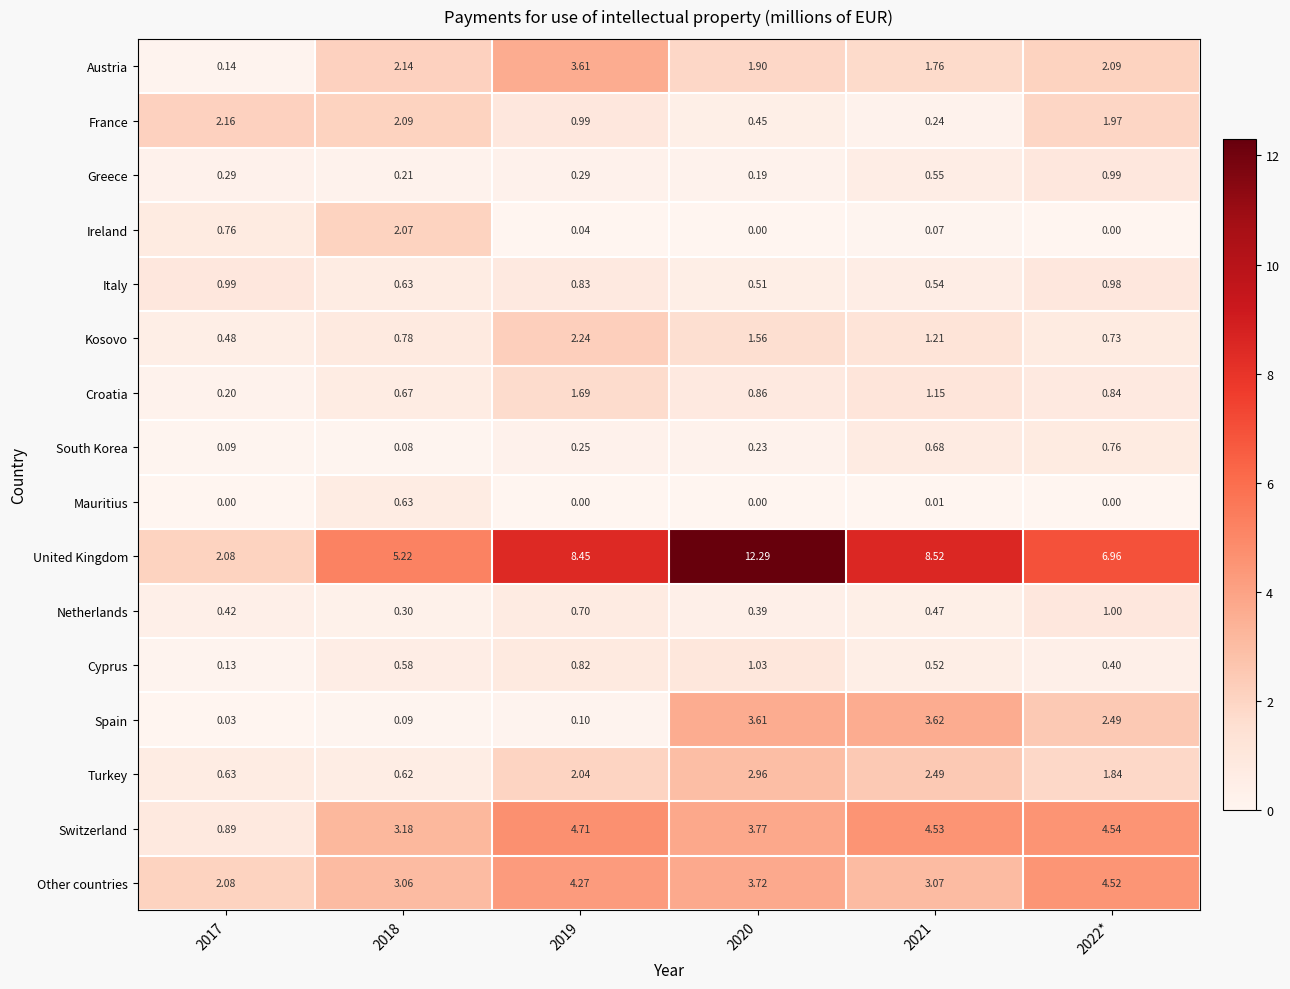

What is the spread (max minus min) of values at 2018?

5.1